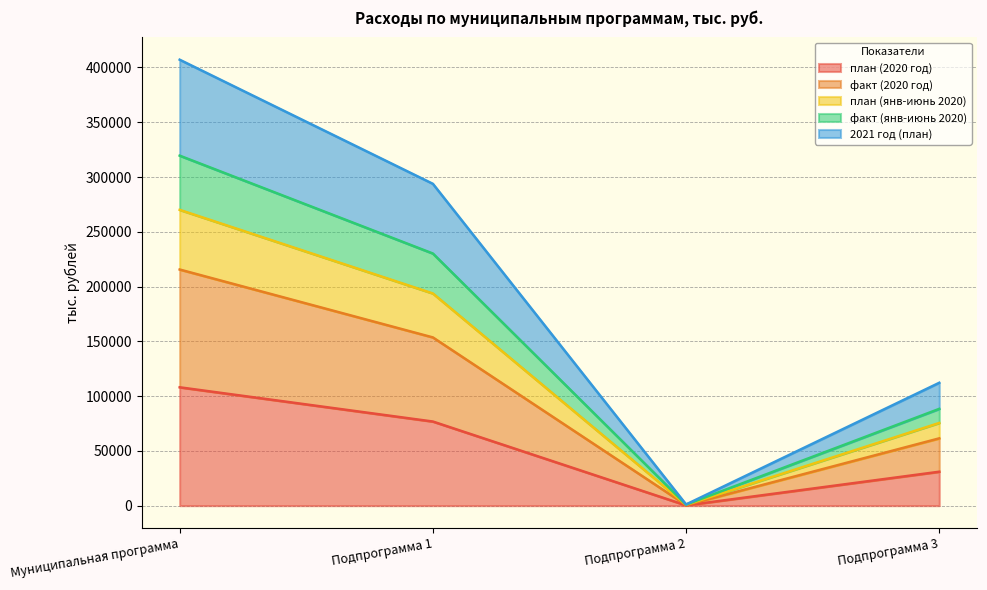

What is the sum of all план (2020 год) values?

216076.9